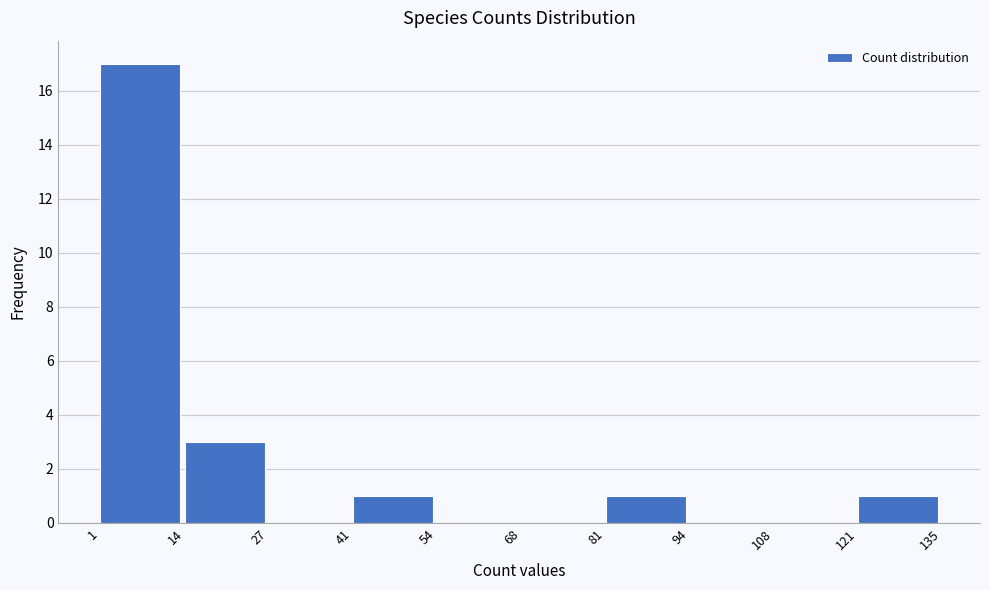

How tall is the bar that spans 1 to 14 on the x-axis? The values are not printed on the chart, so give them approximately, as read against the axis.

17